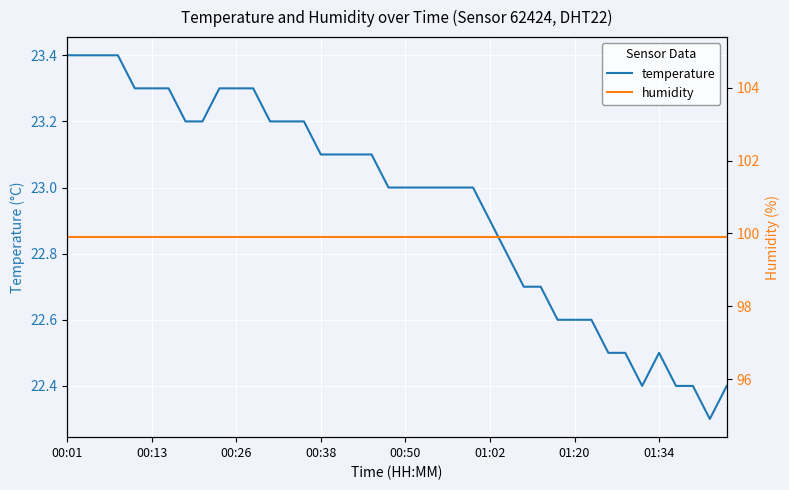

What is the highest value of the temperature series?

23.4